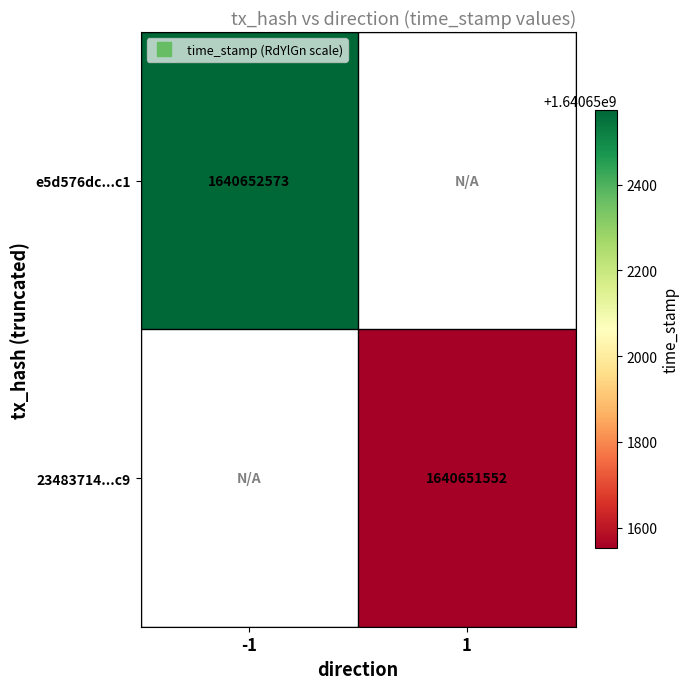

Is it true that e5d576dc7c47b272ccfa04472b3bc7598fc96c1 equals -1 at direction?

False